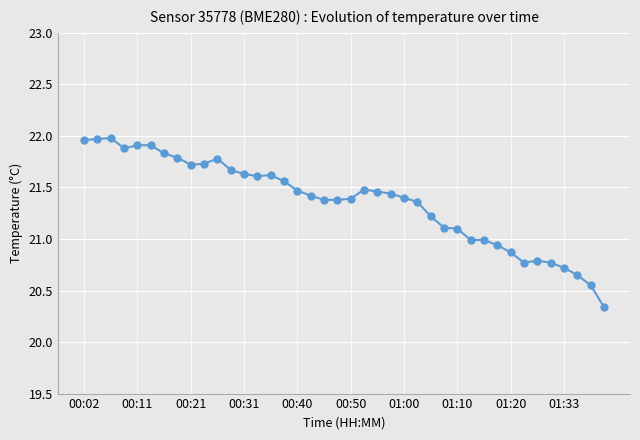

What is the sum of all values?

854.5